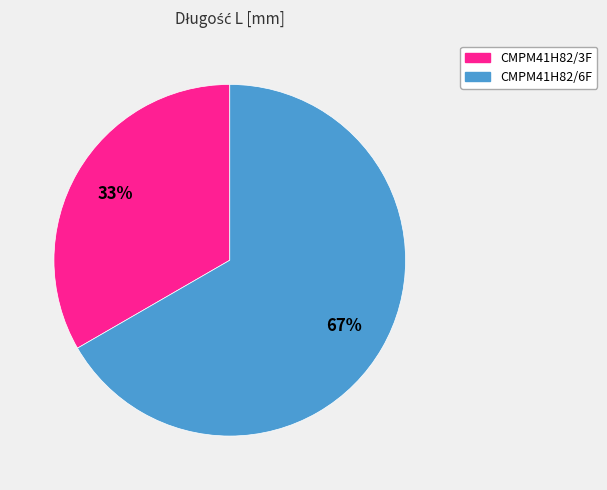

To the nearest percent, what is the average slice percentage?

50%